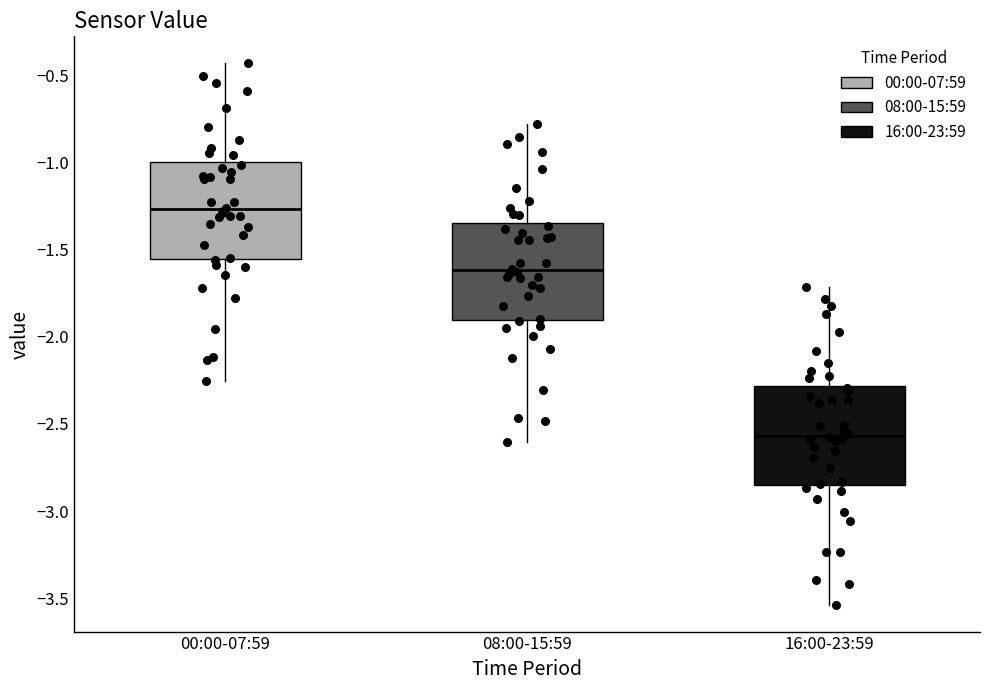

Which box has the highest median line?

00:00-07:59